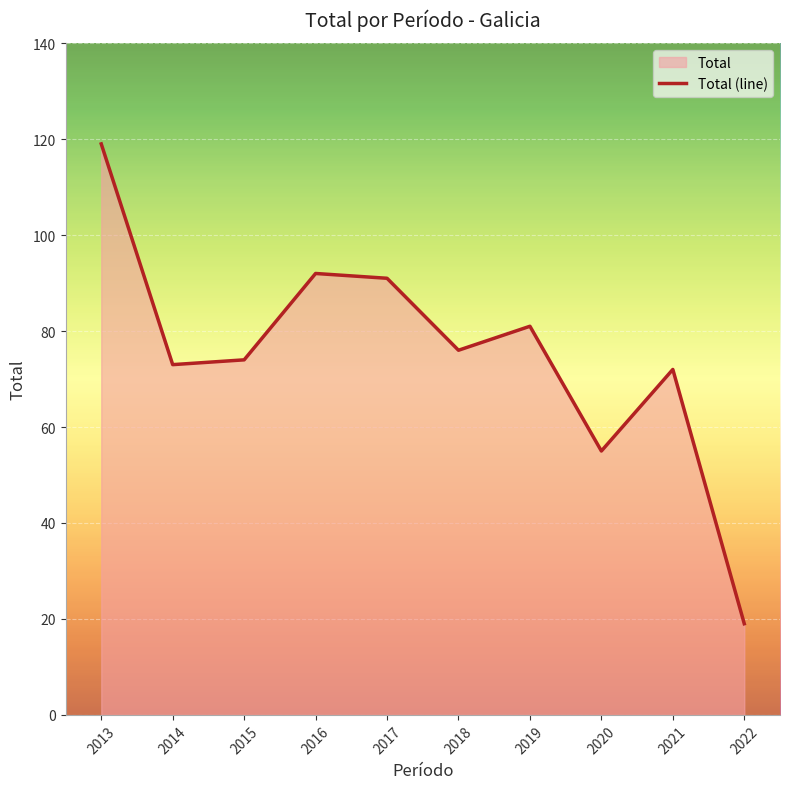

What is the change in value from 2022 to 2017?

+72